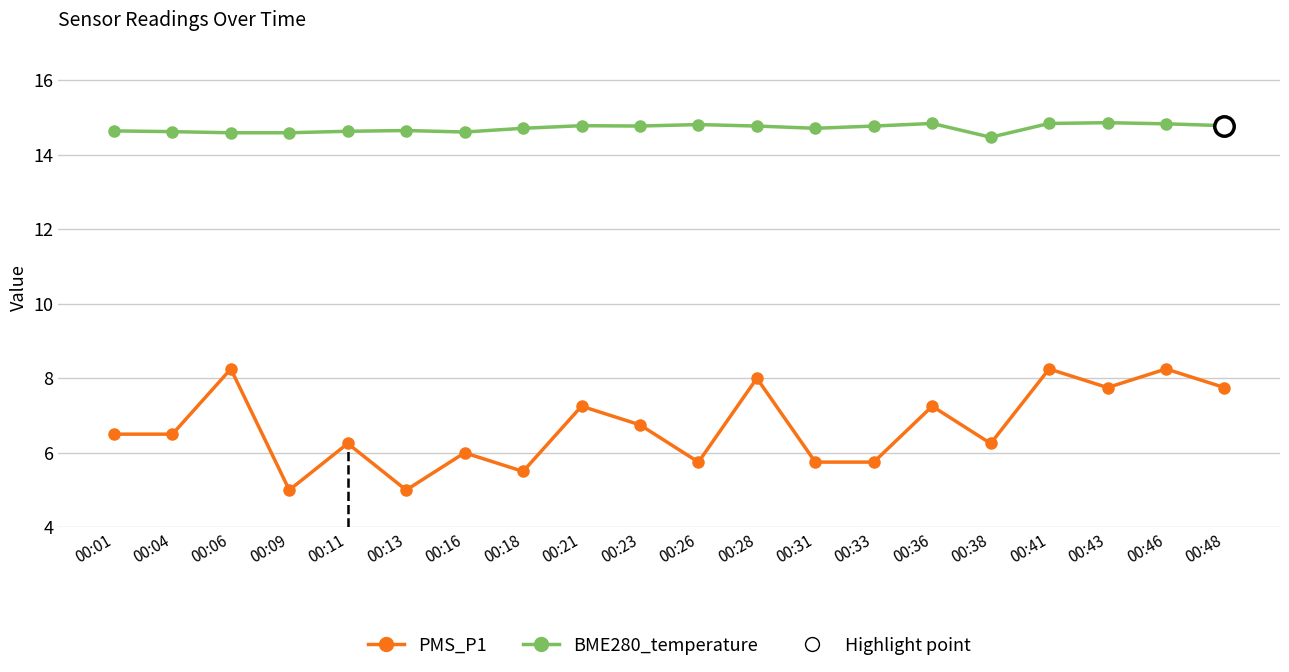

Which category has the highest value across all series?

00:43